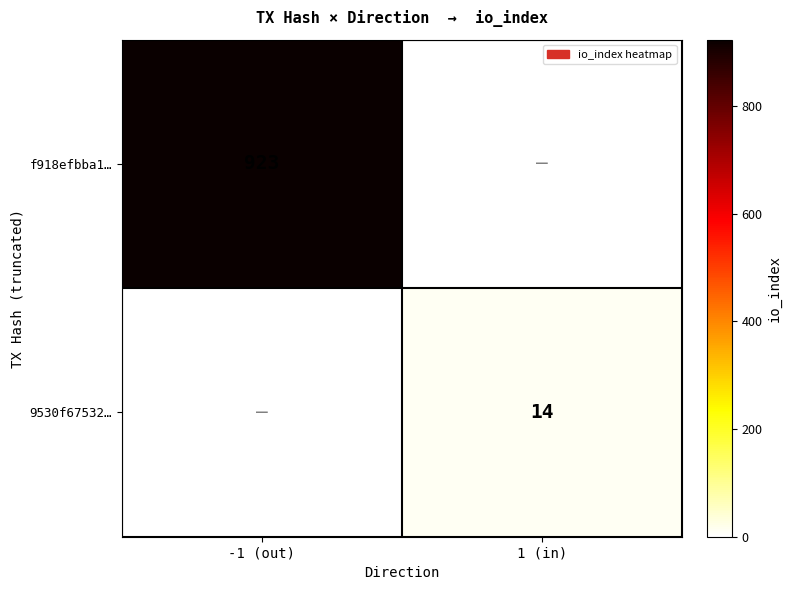

The value of f918efbba1… at -1 (out) is 294. True or false?

False